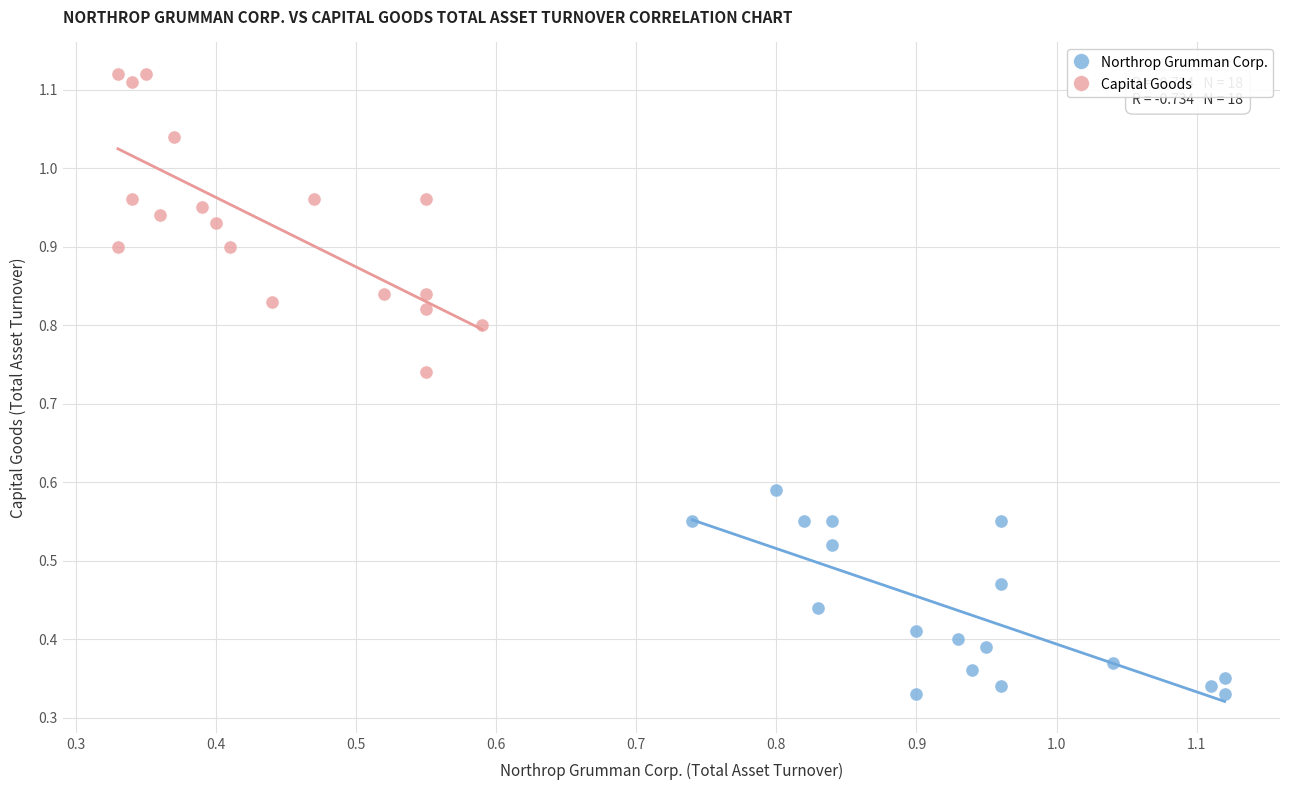

Which series has the largest Y range (max minus min)?

Capital Goods